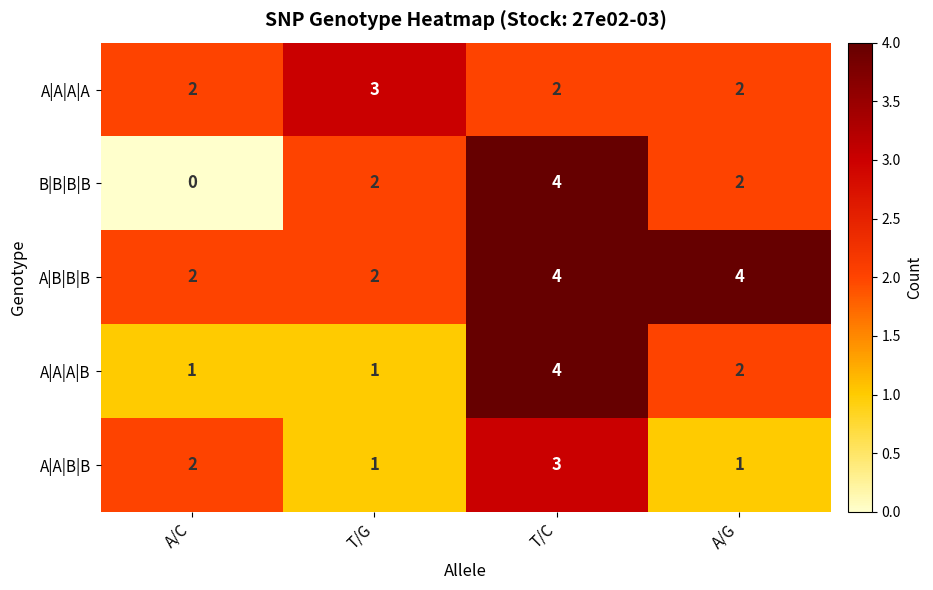

Reading left to right, list all the values displayed in this chart.

A|A|A|A: 2	3	2	2
B|B|B|B: 0	2	4	2
A|B|B|B: 2	2	4	4
A|A|A|B: 1	1	4	2
A|A|B|B: 2	1	3	1